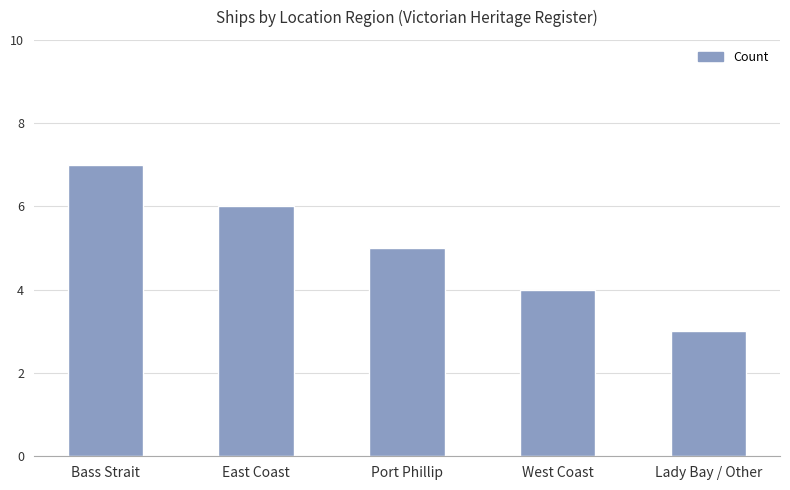

Rank the categories by value from lowest to highest.

Lady Bay / Other, West Coast, Port Phillip, East Coast, Bass Strait